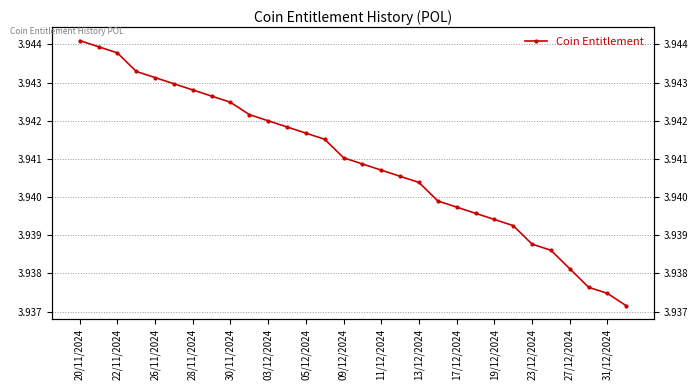

What is the minimum value shown in the chart?

3.9